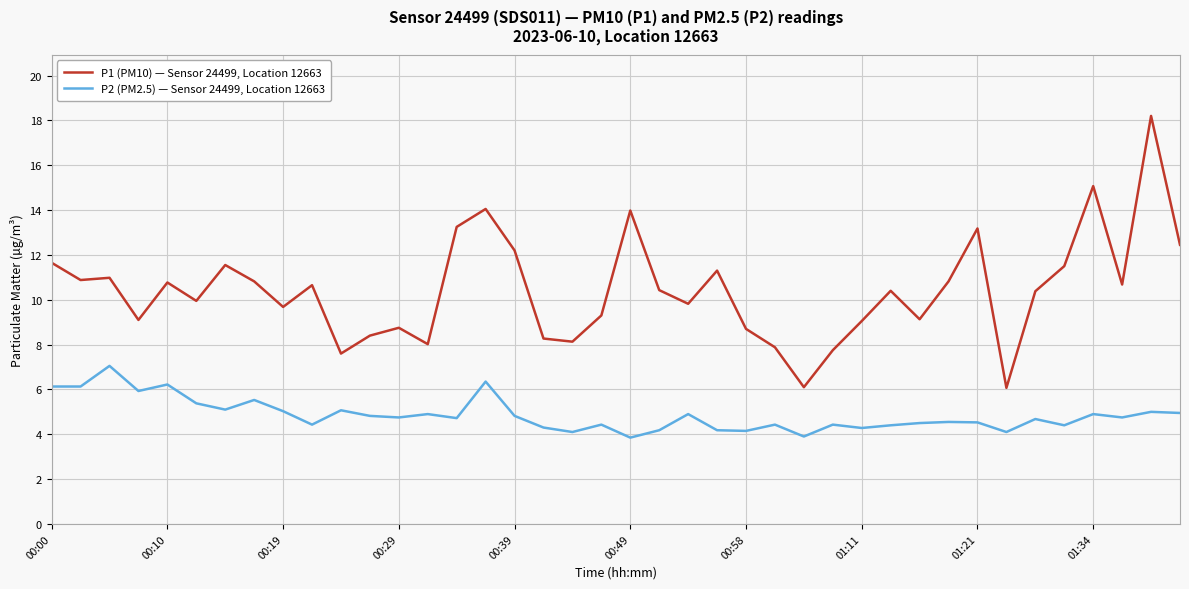

What is the difference between the maximum and minimum values in the P2 (PM2.5) — Sensor 24499, Location 12663 series?

3.2